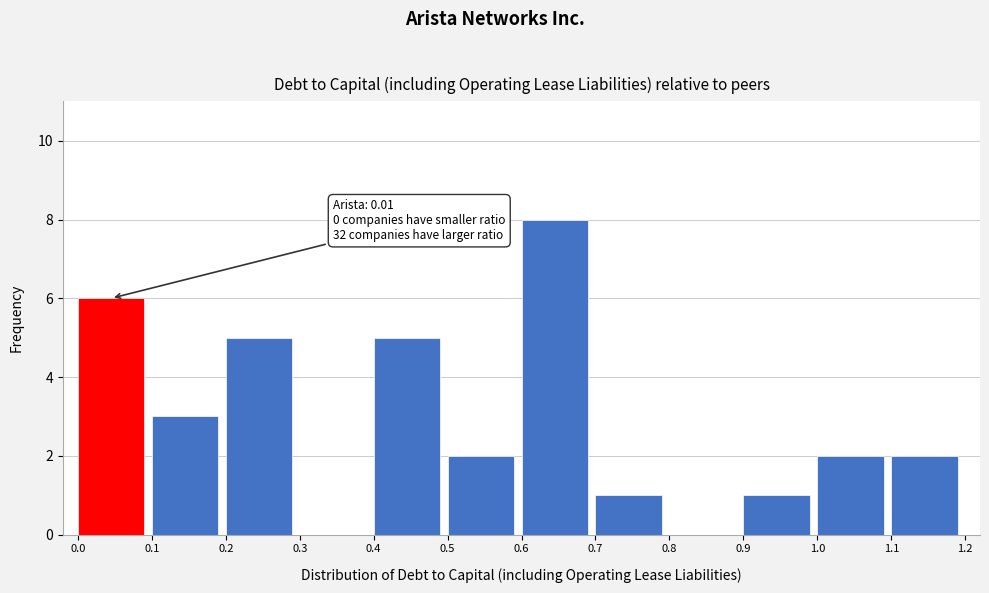

Which range on the x-axis has the tallest bar?

0.6 to 0.7